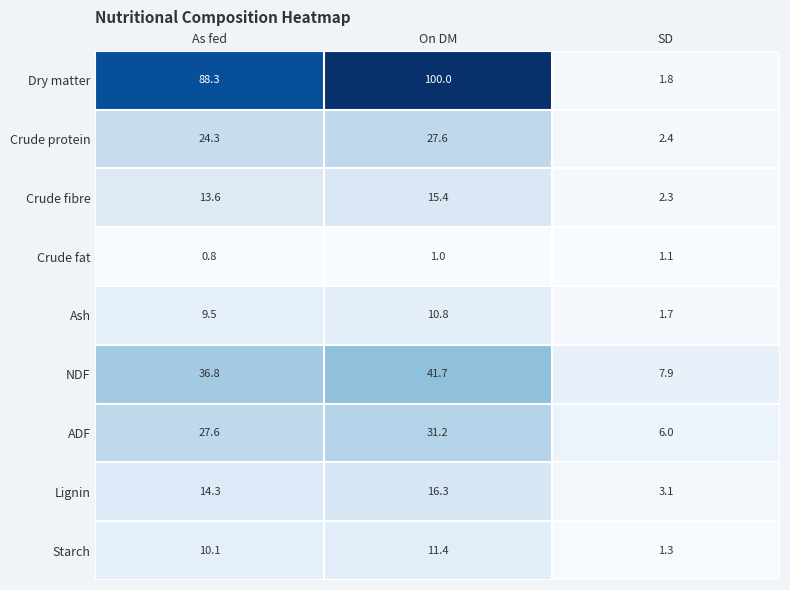

The ADF series shows 27.6 at As fed. True or false?

True